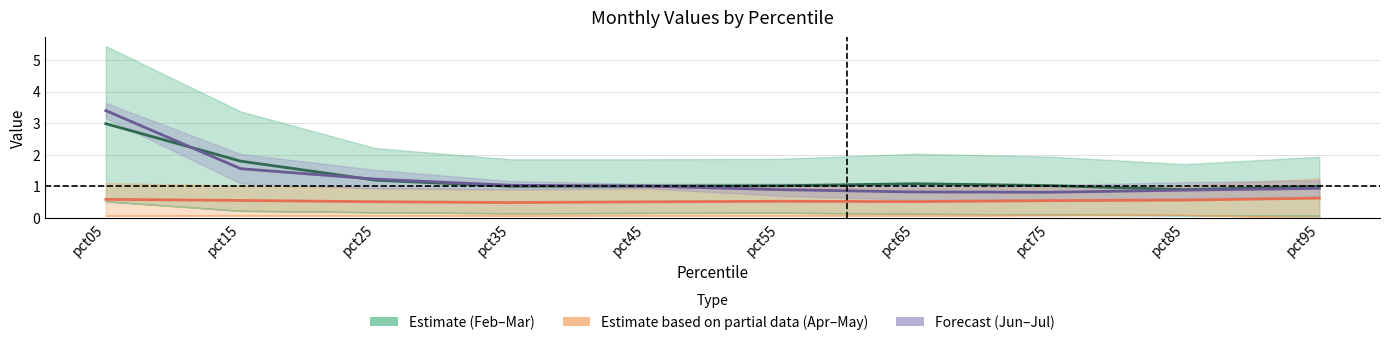

What is the difference between the Feb–Mar midline values at pct95 and pct15?

0.8